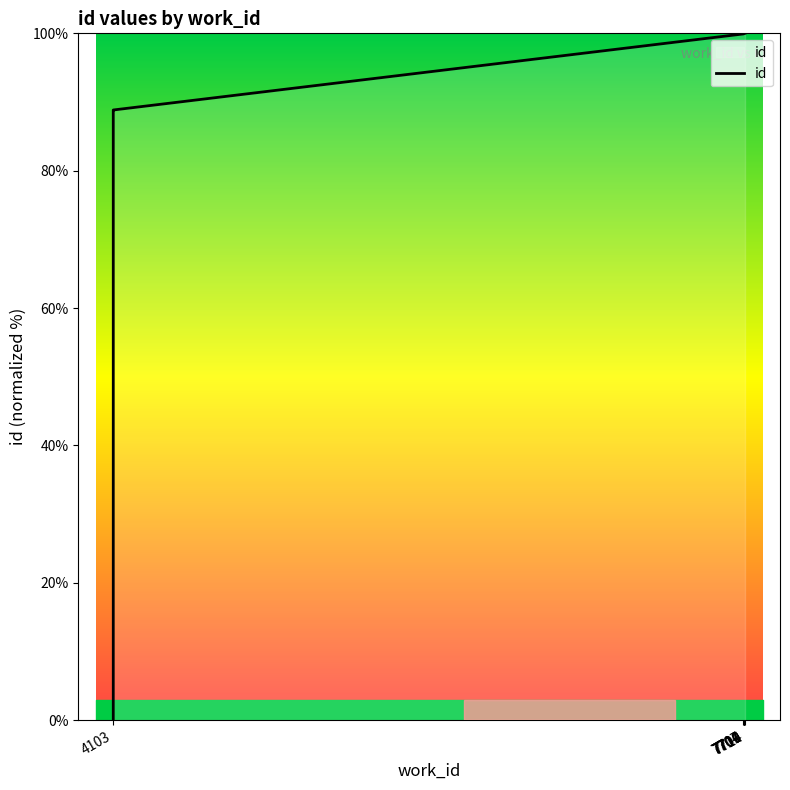

Is it true that the value at 7714 is 33.7?

False